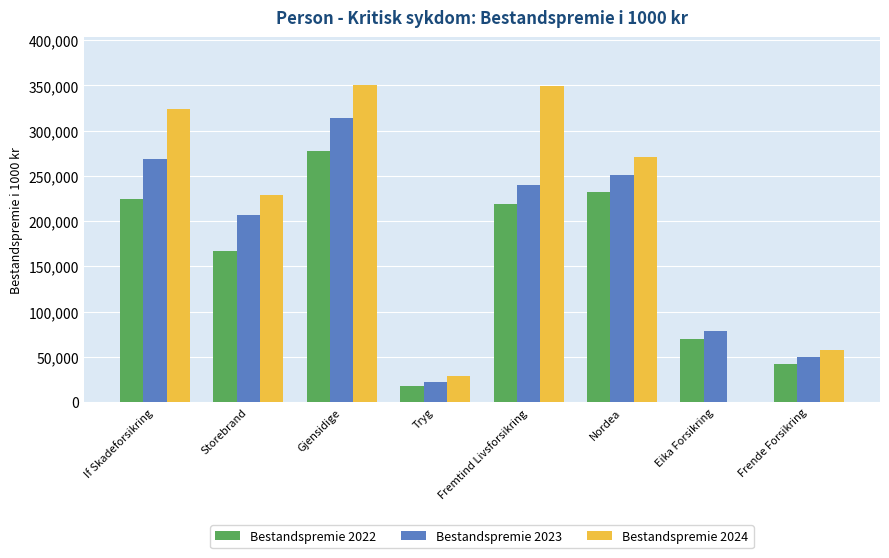

What value does the Bestandspremie 2024 series have at Tryg?

28523